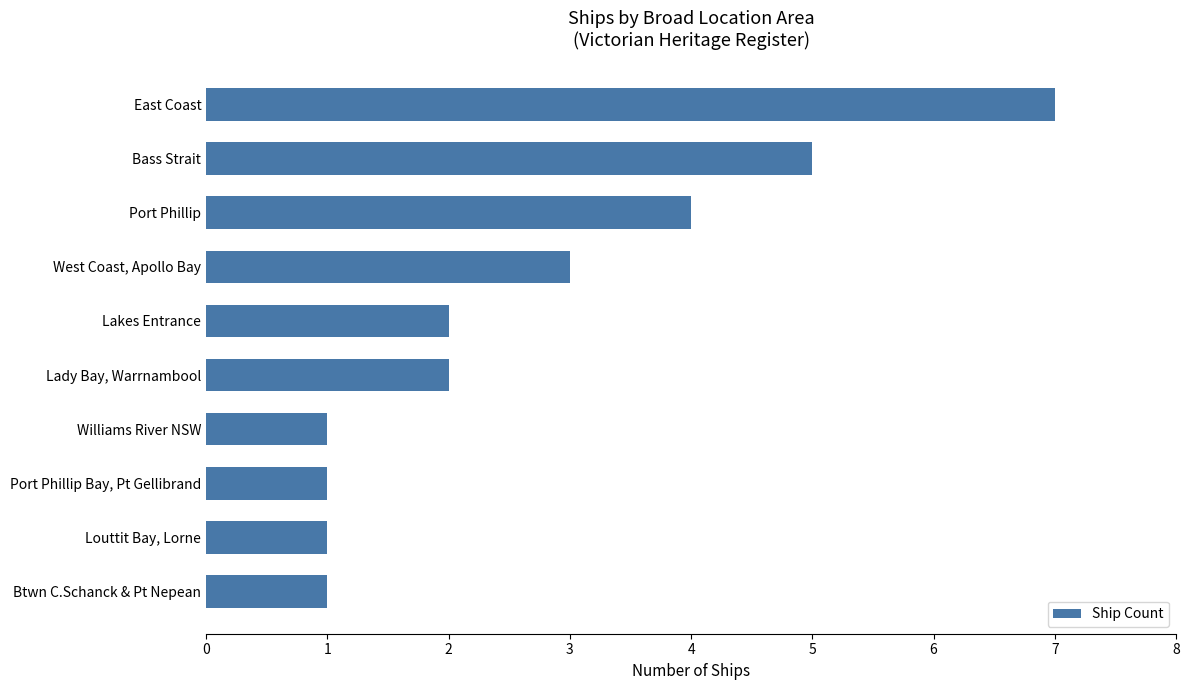

Reading bottom to top, list all the values displayed in this chart.

Btwn C.Schanck & Pt Nepean=1	Louttit Bay, Lorne=1	Port Phillip Bay, Pt Gellibrand=1	Williams River NSW=1	Lady Bay, Warrnambool=2	Lakes Entrance=2	West Coast, Apollo Bay=3	Port Phillip=4	Bass Strait=5	East Coast=7